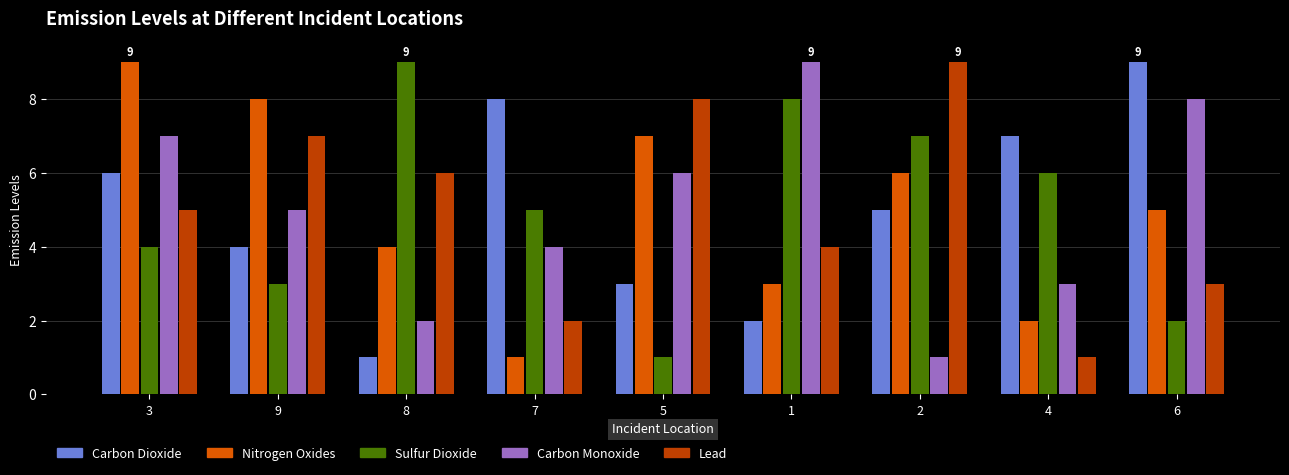

What is the maximum value shown in the chart?

9